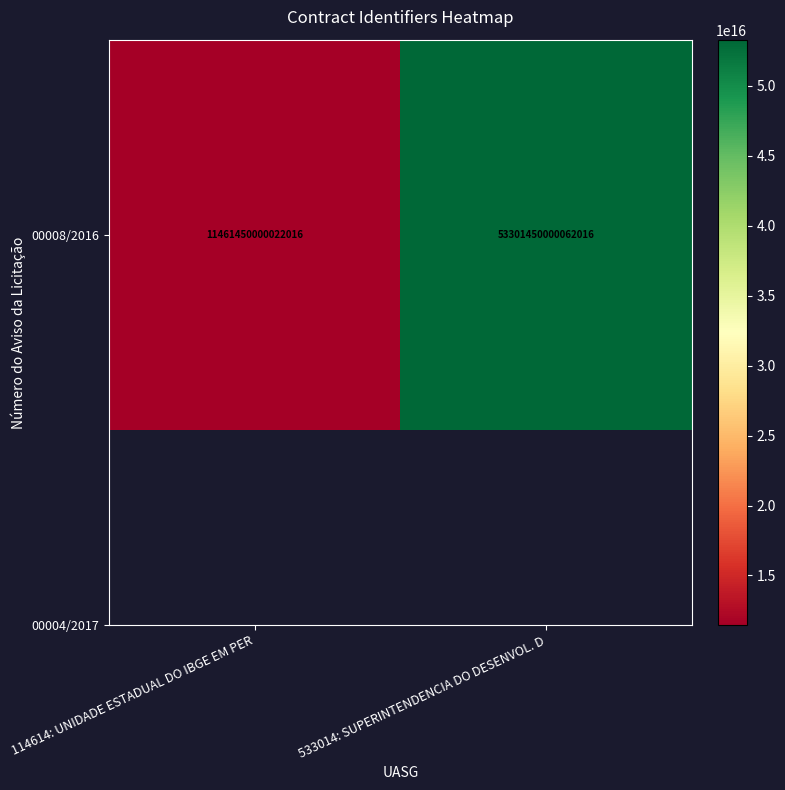

List the labels in order of value, smallest first.

114614: UNIDADE ESTADUAL DO IBGE EM PER, 533014: SUPERINTENDENCIA DO DESENVOL. D